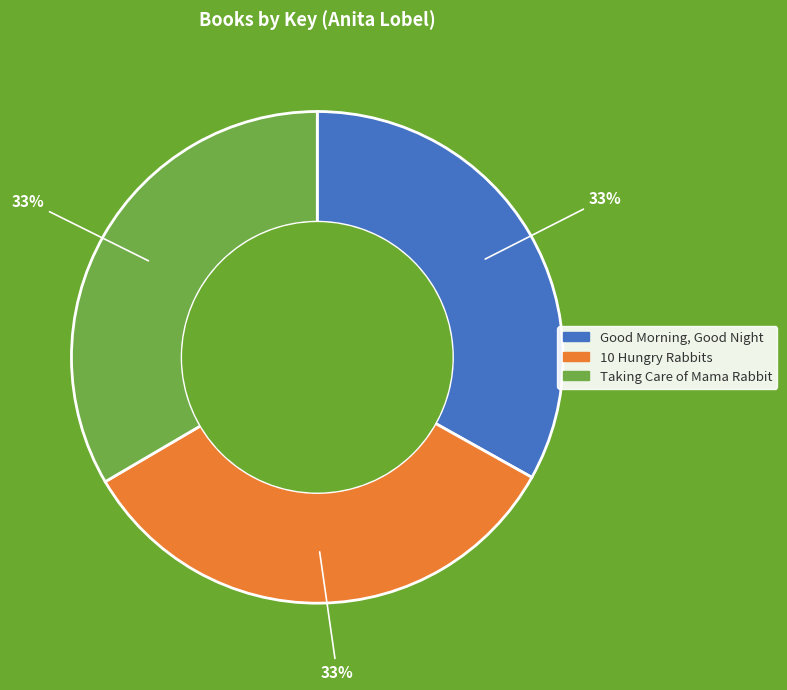

Is there a majority slice in this chart?

No